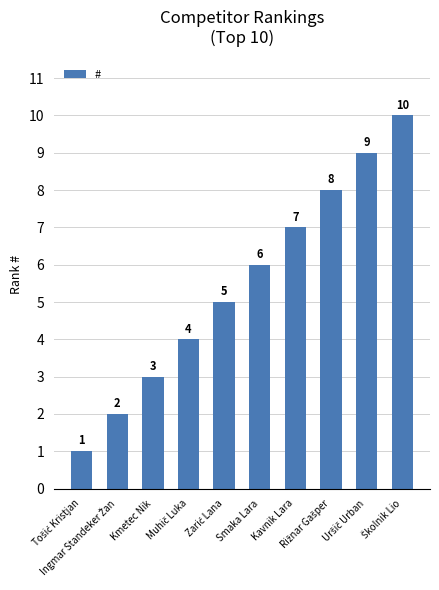

How many categories are shown in the chart?

10